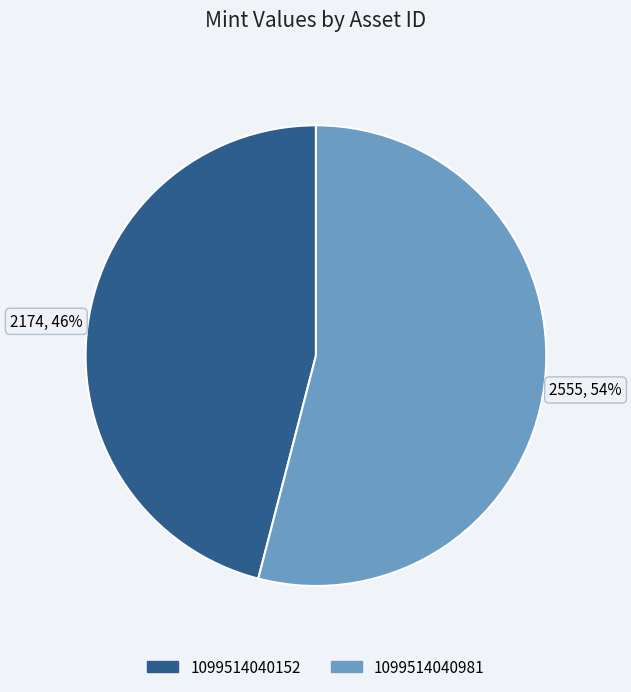

What percentage is the 1099514040152 slice, to the nearest percent?

46%